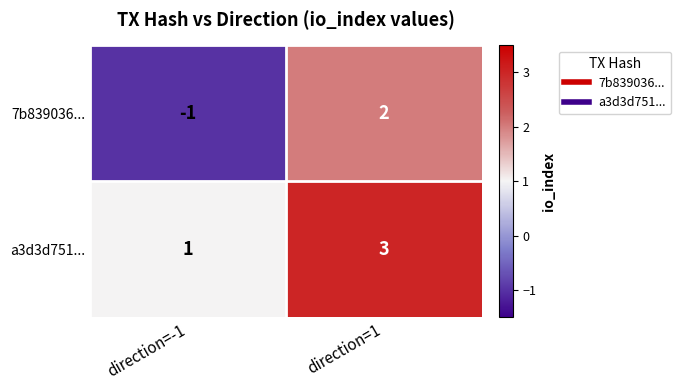

The a3d3d751... series shows 3 at direction=1. True or false?

True